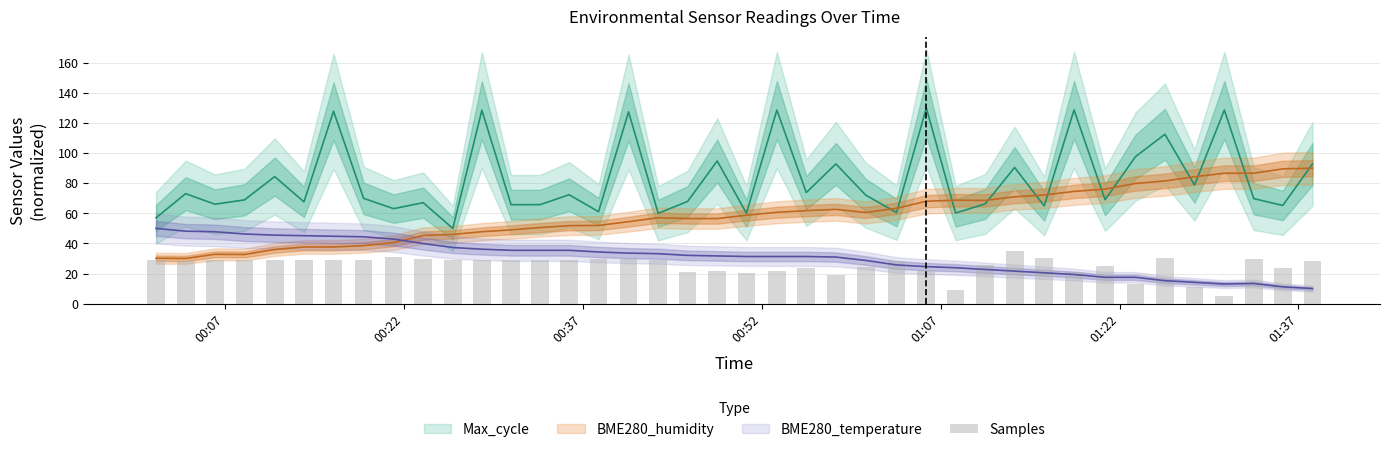

At which category is the sum across all series the highest?

2022/06/28 01:30:47